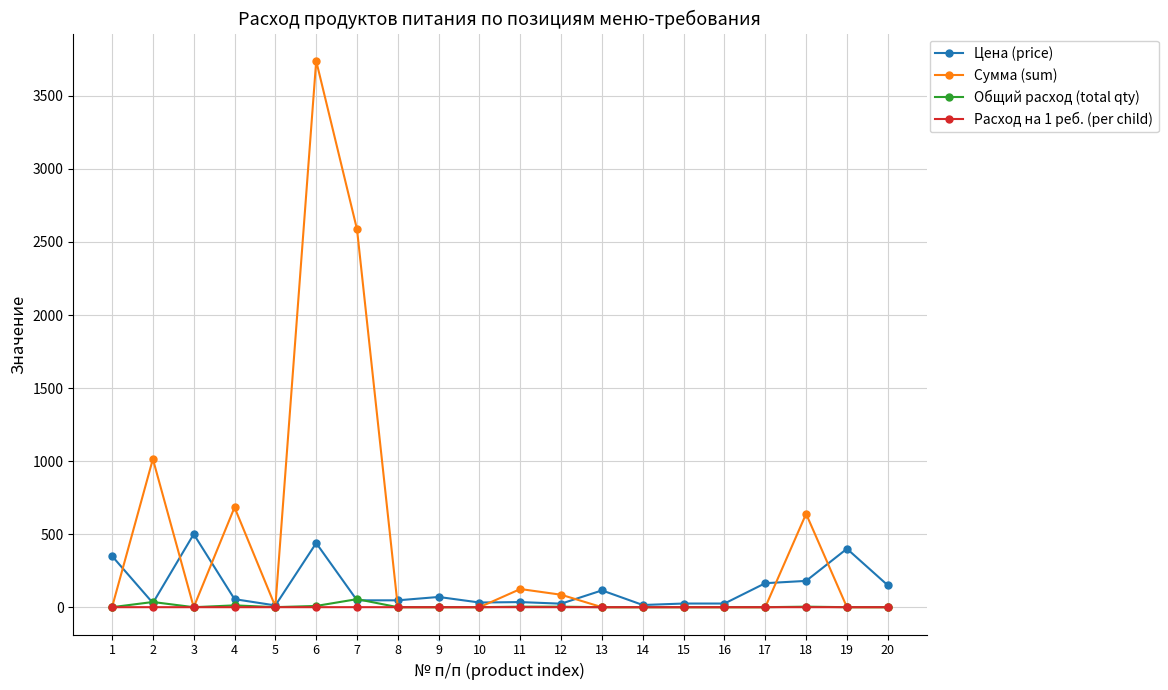

What is the maximum value shown in the chart?

3739.3